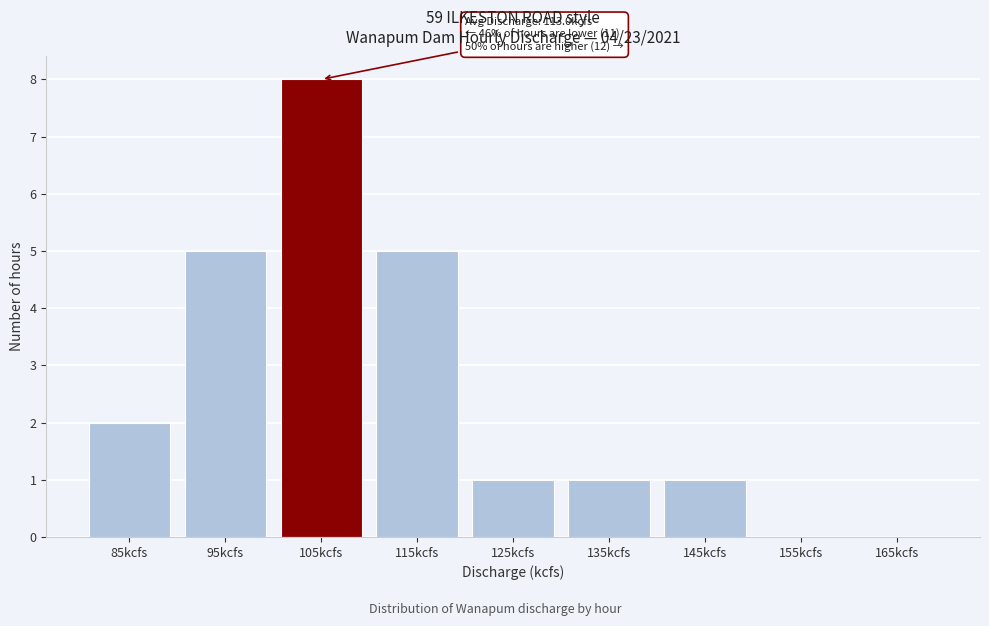

Reading left to right, extract all data points from this chart.

85kcfs=2	95kcfs=5	105kcfs=8	115kcfs=5	125kcfs=1	135kcfs=1	145kcfs=1	155kcfs=0	165kcfs=0